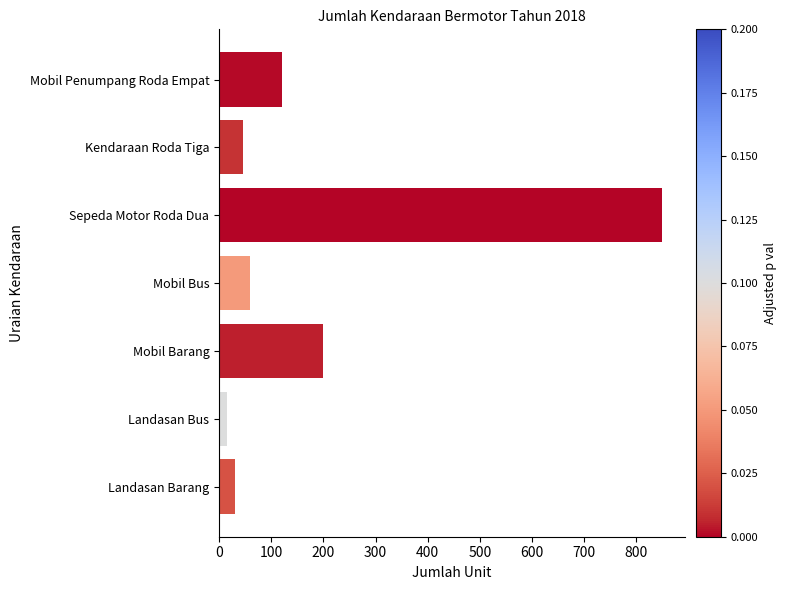

Is it true that the value at Mobil Barang is 200?

True